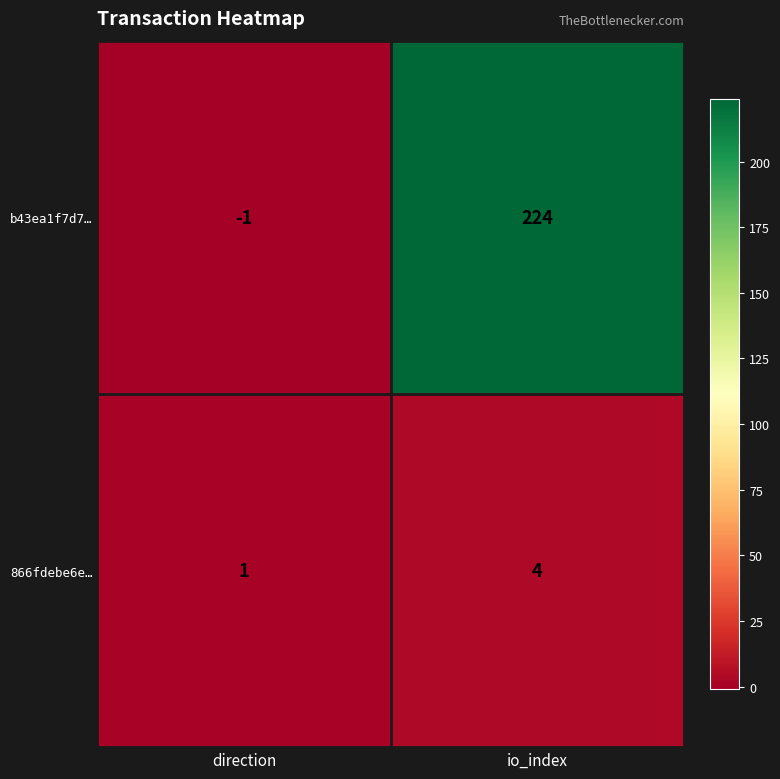

List the series in order of their overall mean, highest first.

b43ea1f7d7…, 866fdebe6e…